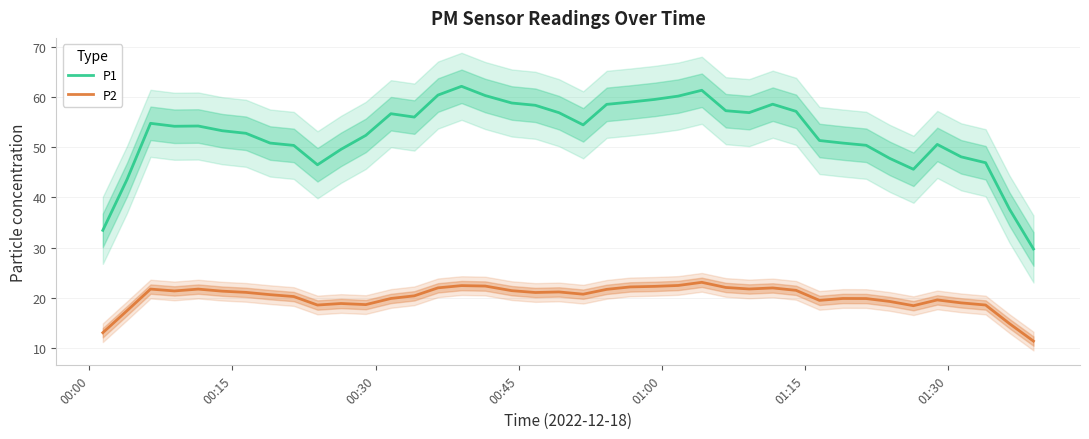

What is the lowest value of the P2 series?

11.4